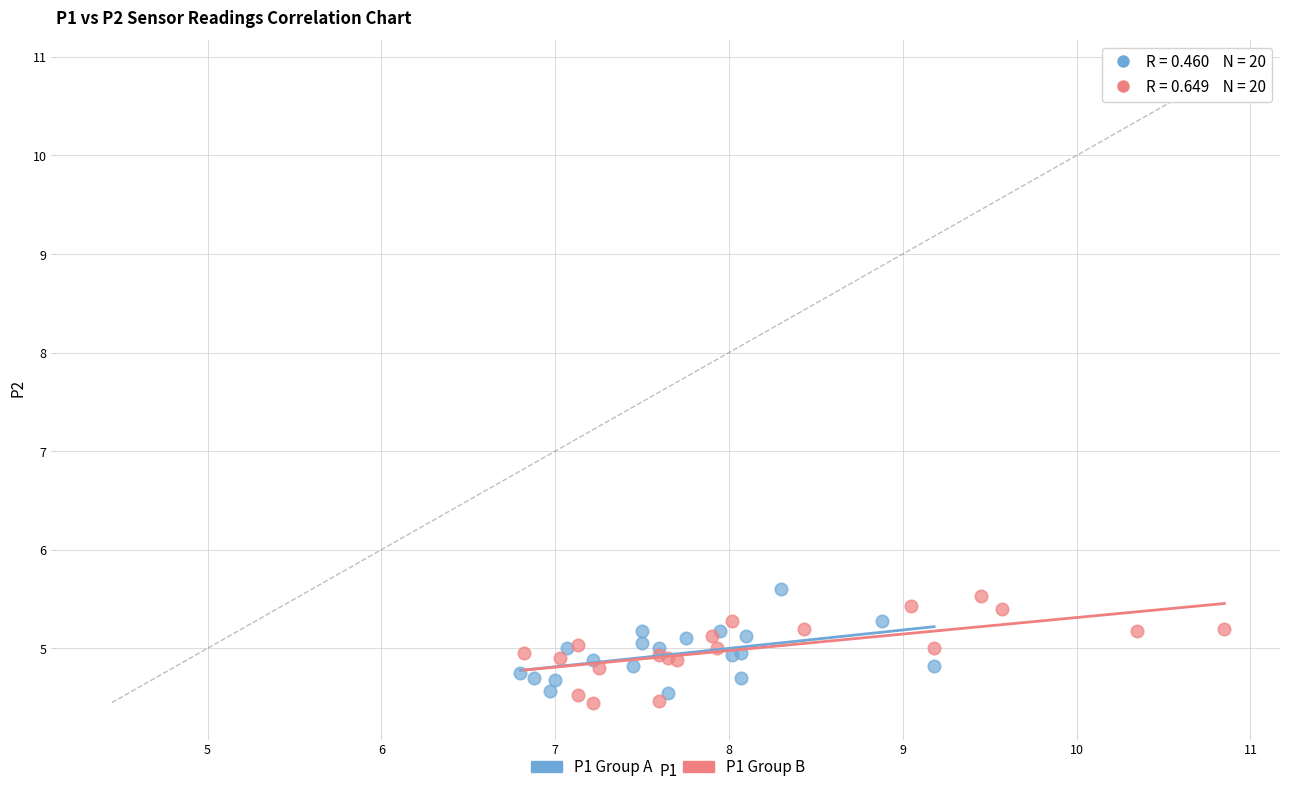

Which series contains the highest Y value?

P1 Group A